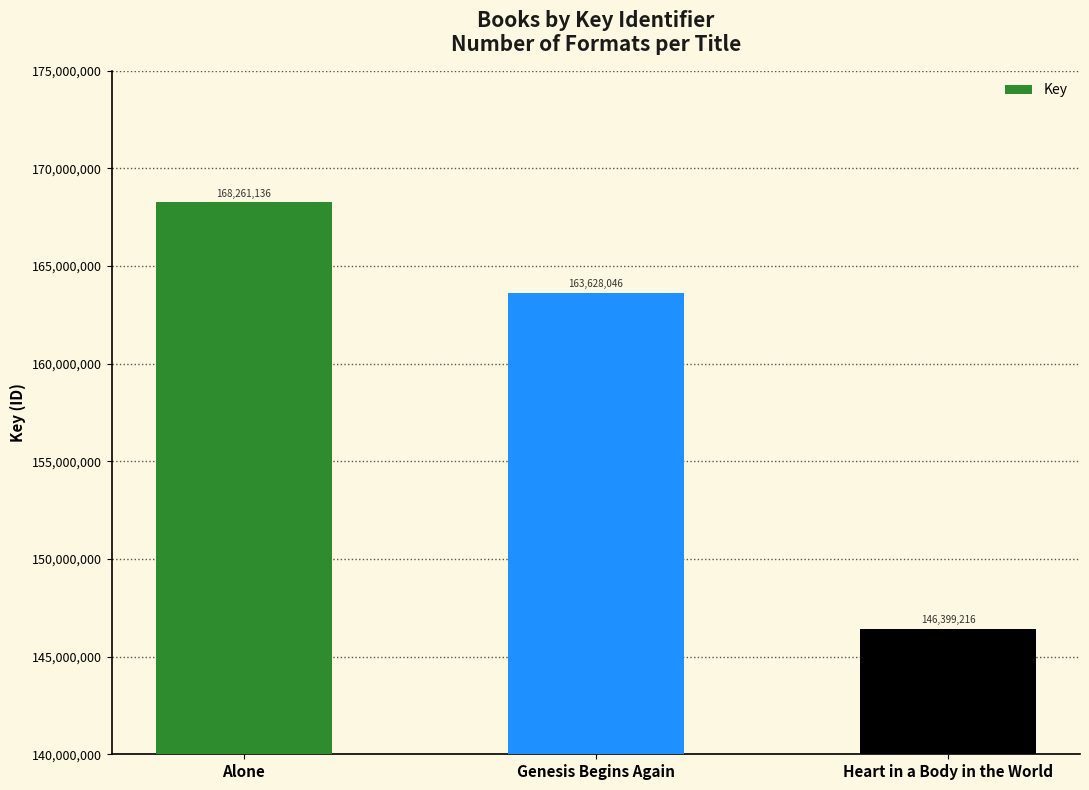

Does the chart contain any negative values?

No